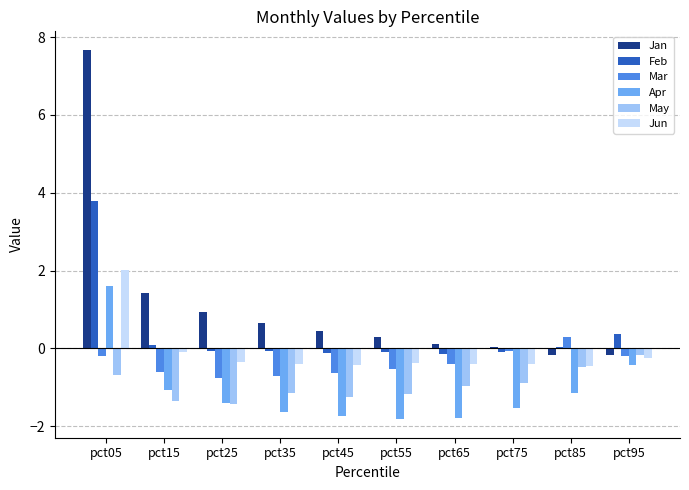

The May series shows -2.3 at pct15. True or false?

False